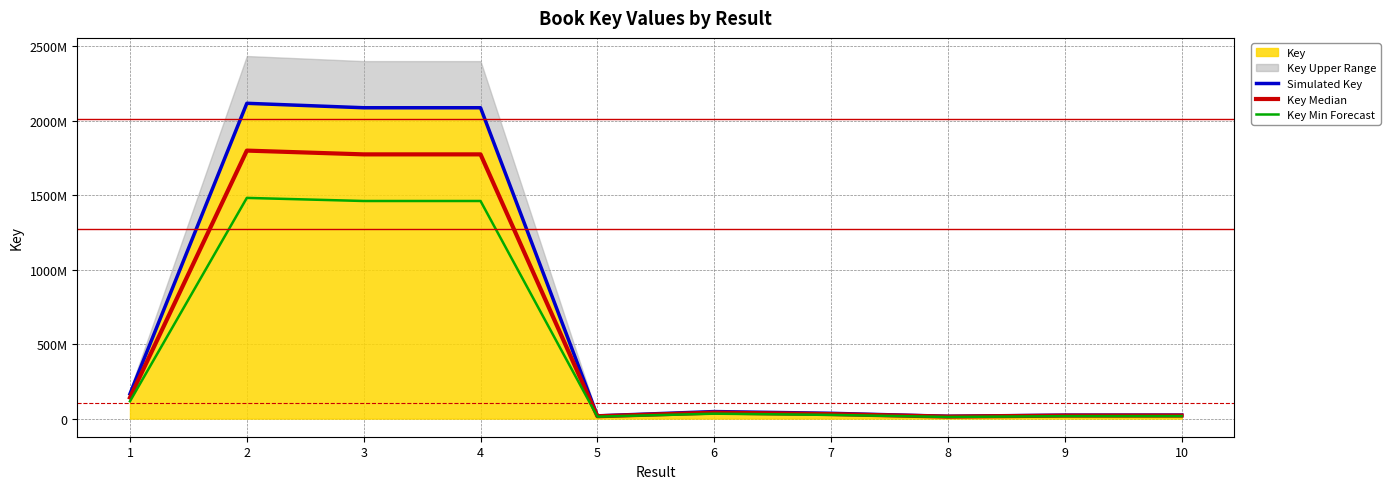

Reading left to right, list all the values displayed in this chart.

Simulated Key: 166408196.0	2118138062.0	2088367401.0	2088368469.0	18416675.0	47187183.0	35593650.0	15675890.0	23451226.0	23825632.0
Key Median: 141446966.6	1800417352.7	1775112290.8	1775113198.6	15654173.8	40109105.5	30254602.5	13324506.5	19933542.1	20251787.2
Key Min Forecast: 116485737.2	1482696643.4	1461857180.7	1461857928.3	12891672.5	33031028.1	24915555.0	10973123.0	16415858.2	16677942.4